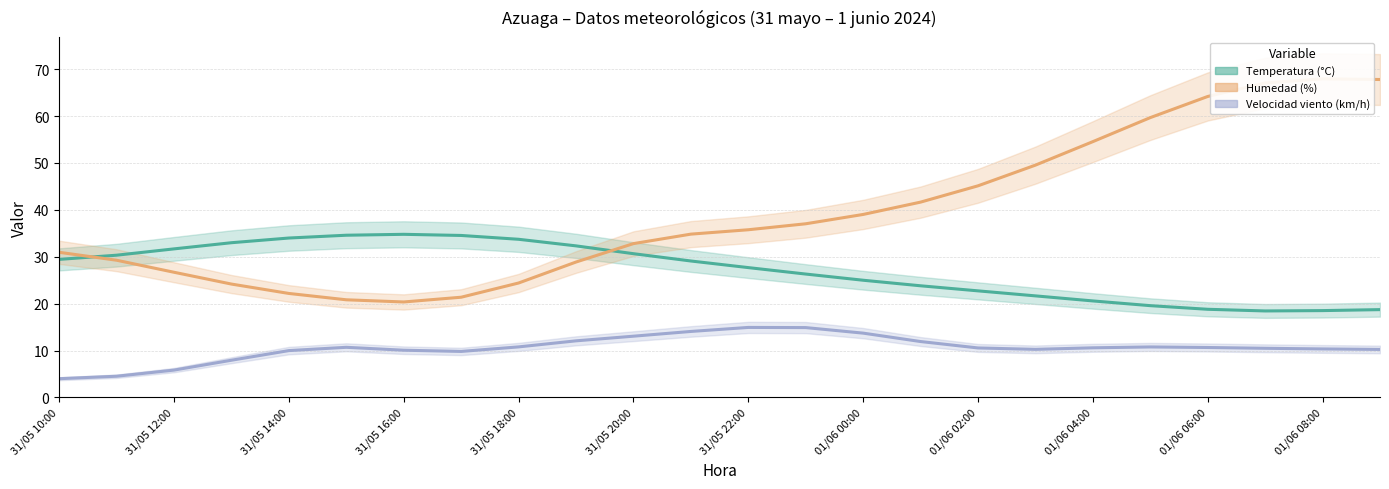

How many categories are shown in the chart?

24